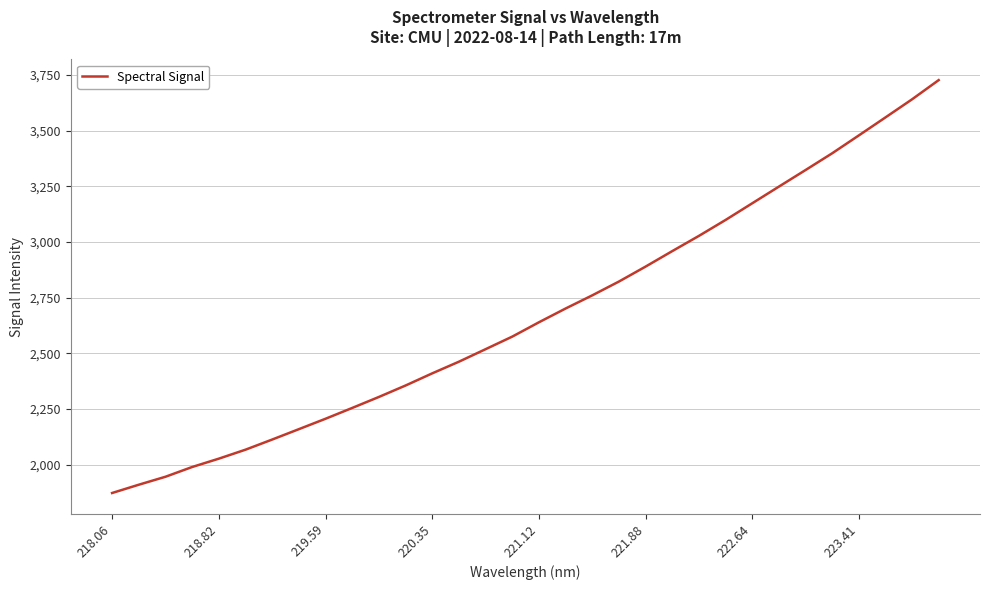

How many values exceed 2639?

16